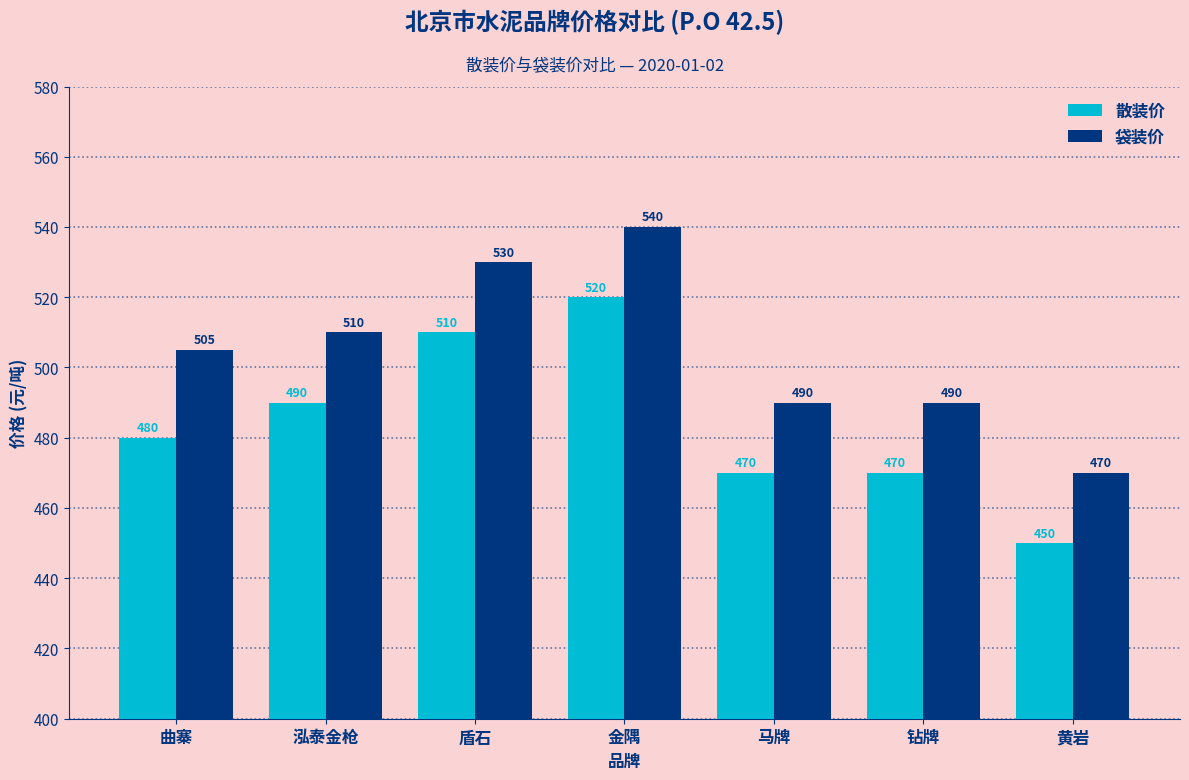

Rank the series by their average value, from highest to lowest.

袋装价, 散装价